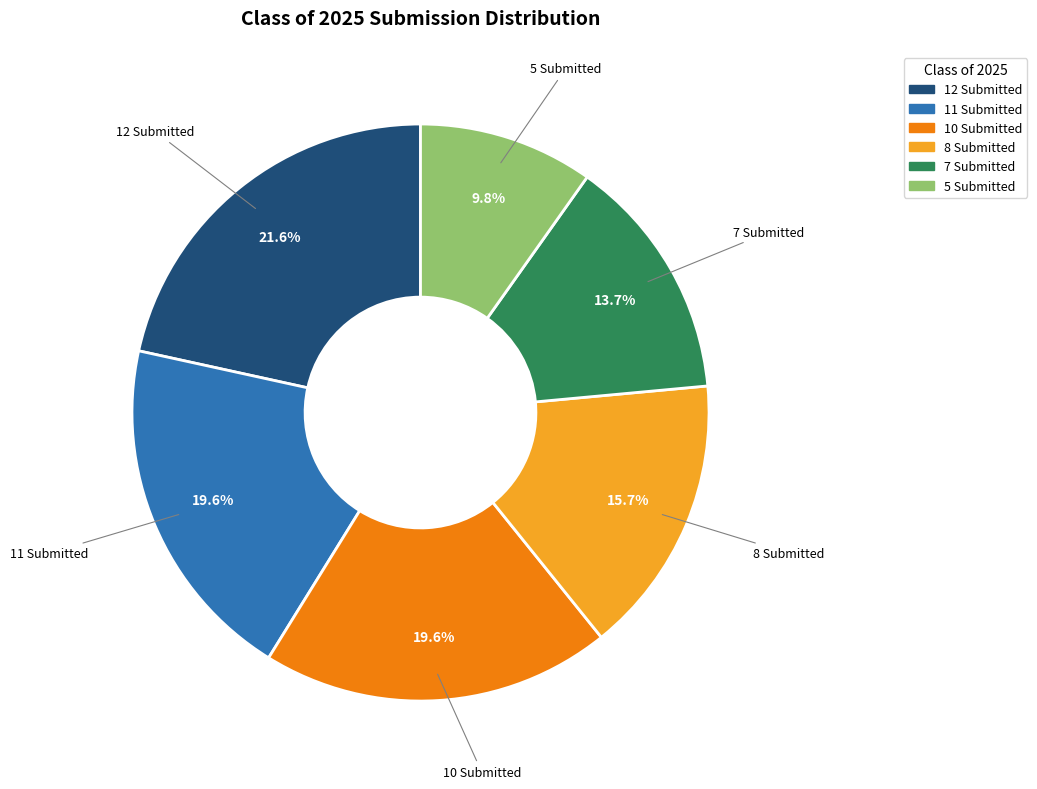

How many segments does this pie chart have?

6